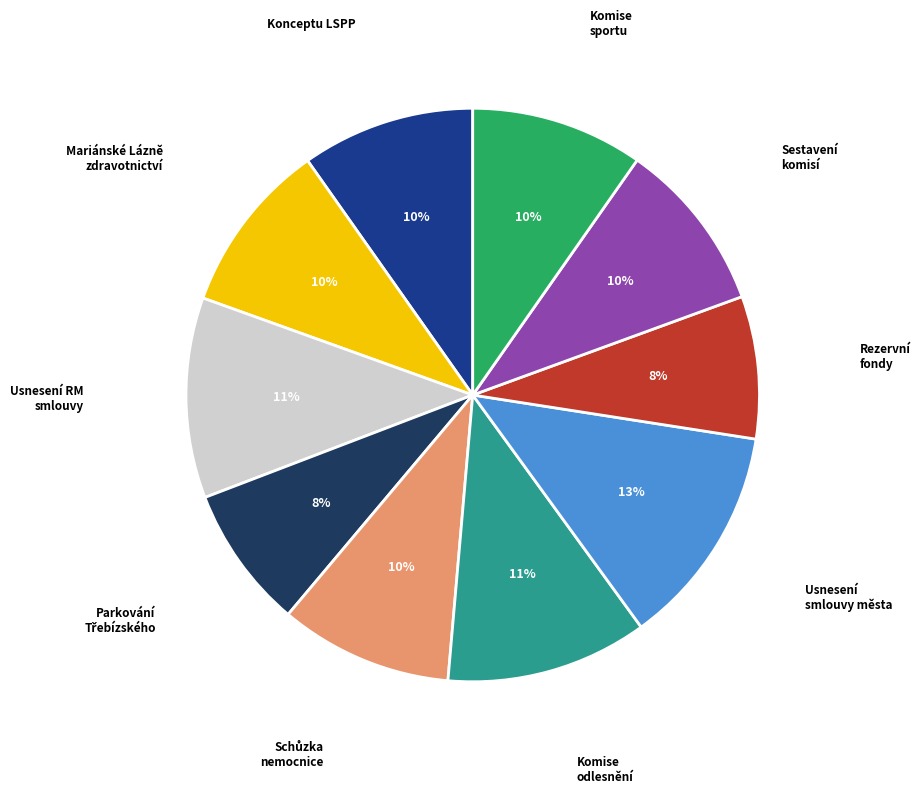

To the nearest percent, what is the average slice percentage?

10%